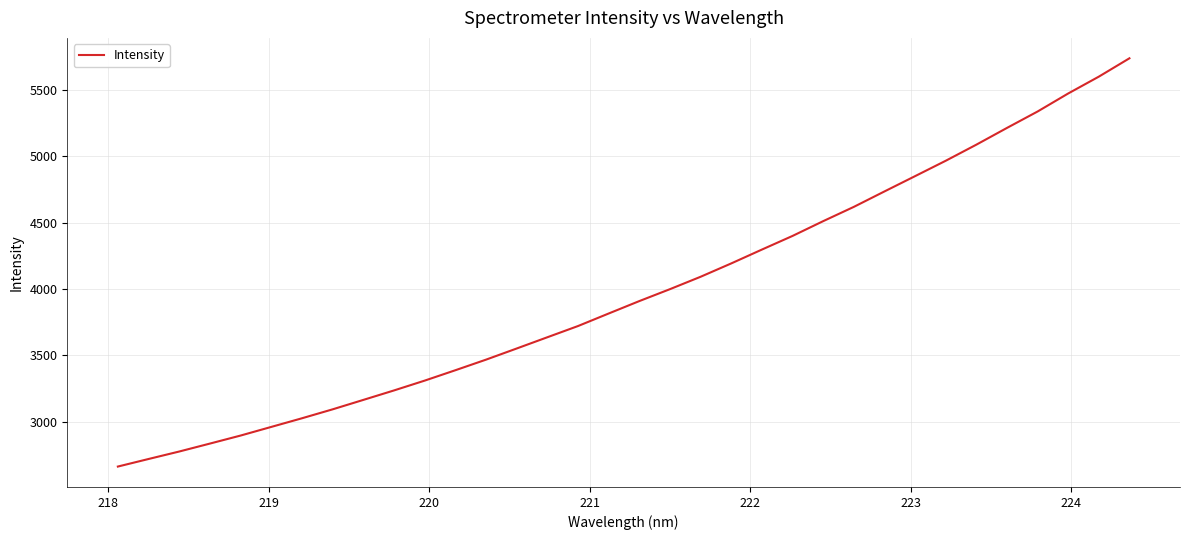

What is the difference between the maximum and minimum values?

3072.0